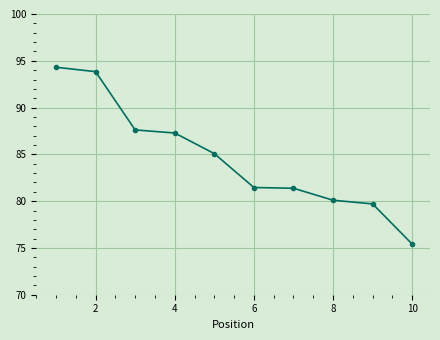

What is the value of the 5th point from the left?

85.1